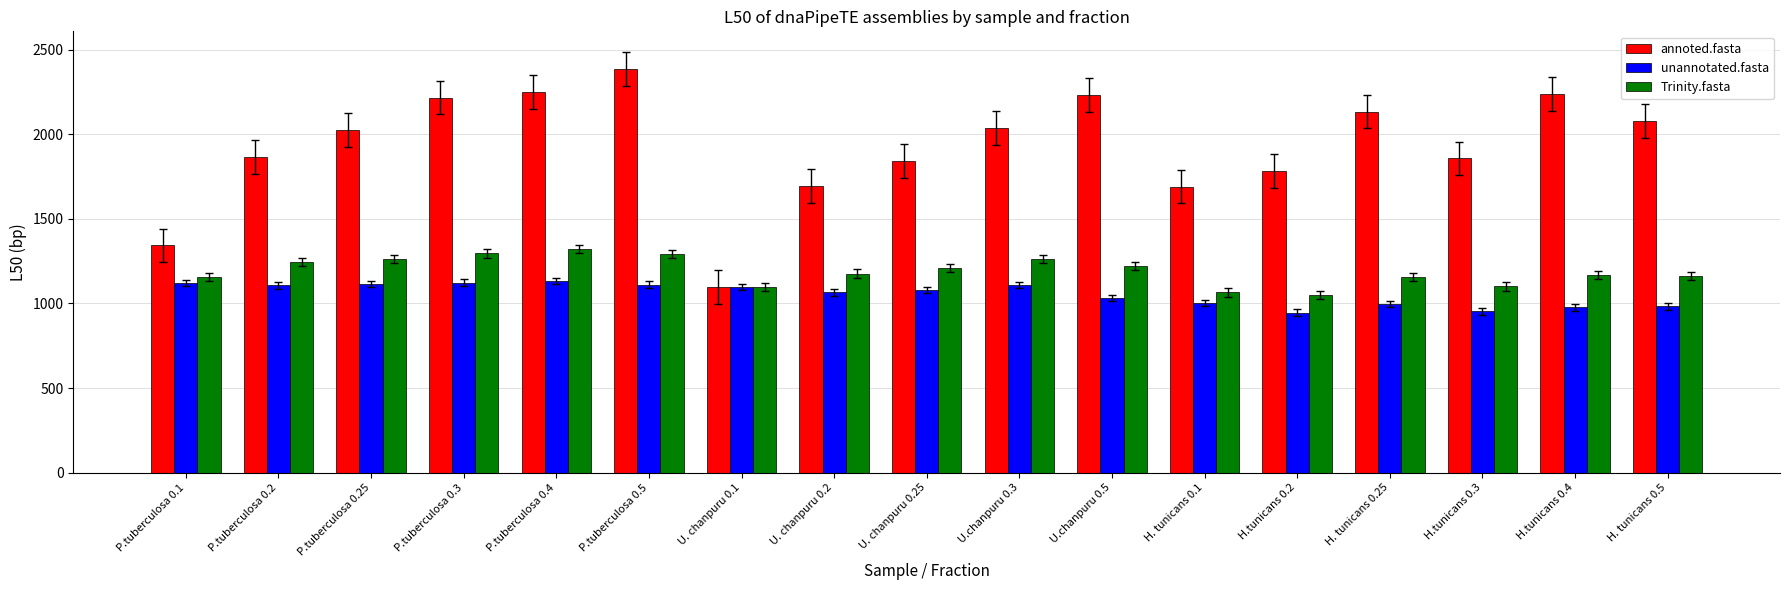

What are all the series names shown in the legend?

annoted.fasta, unannotated.fasta, Trinity.fasta